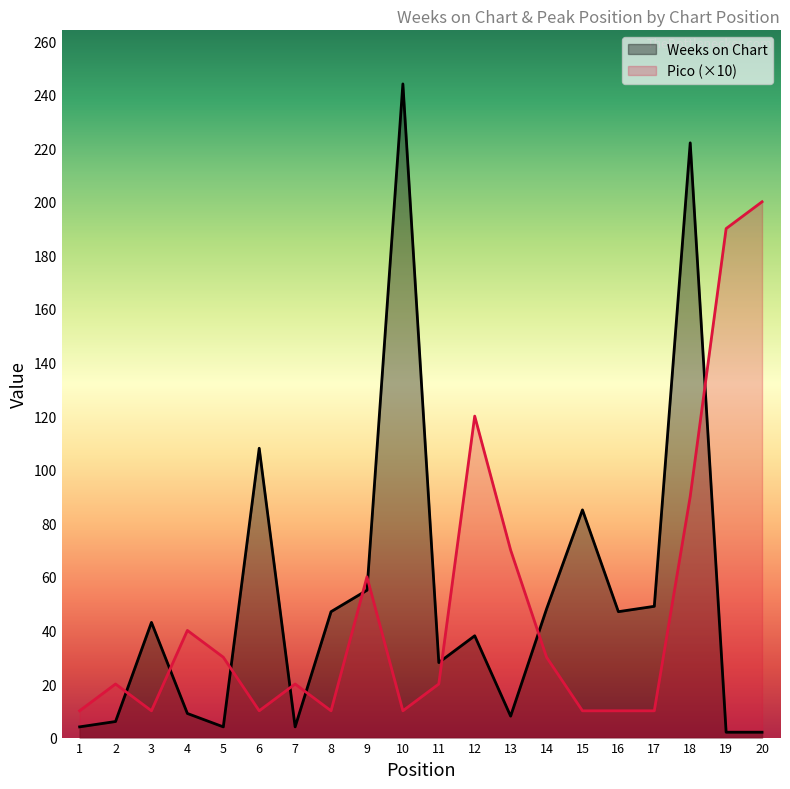

In Pico (×10), how many points are higher than both neighbors (excluding endpoints)?

5